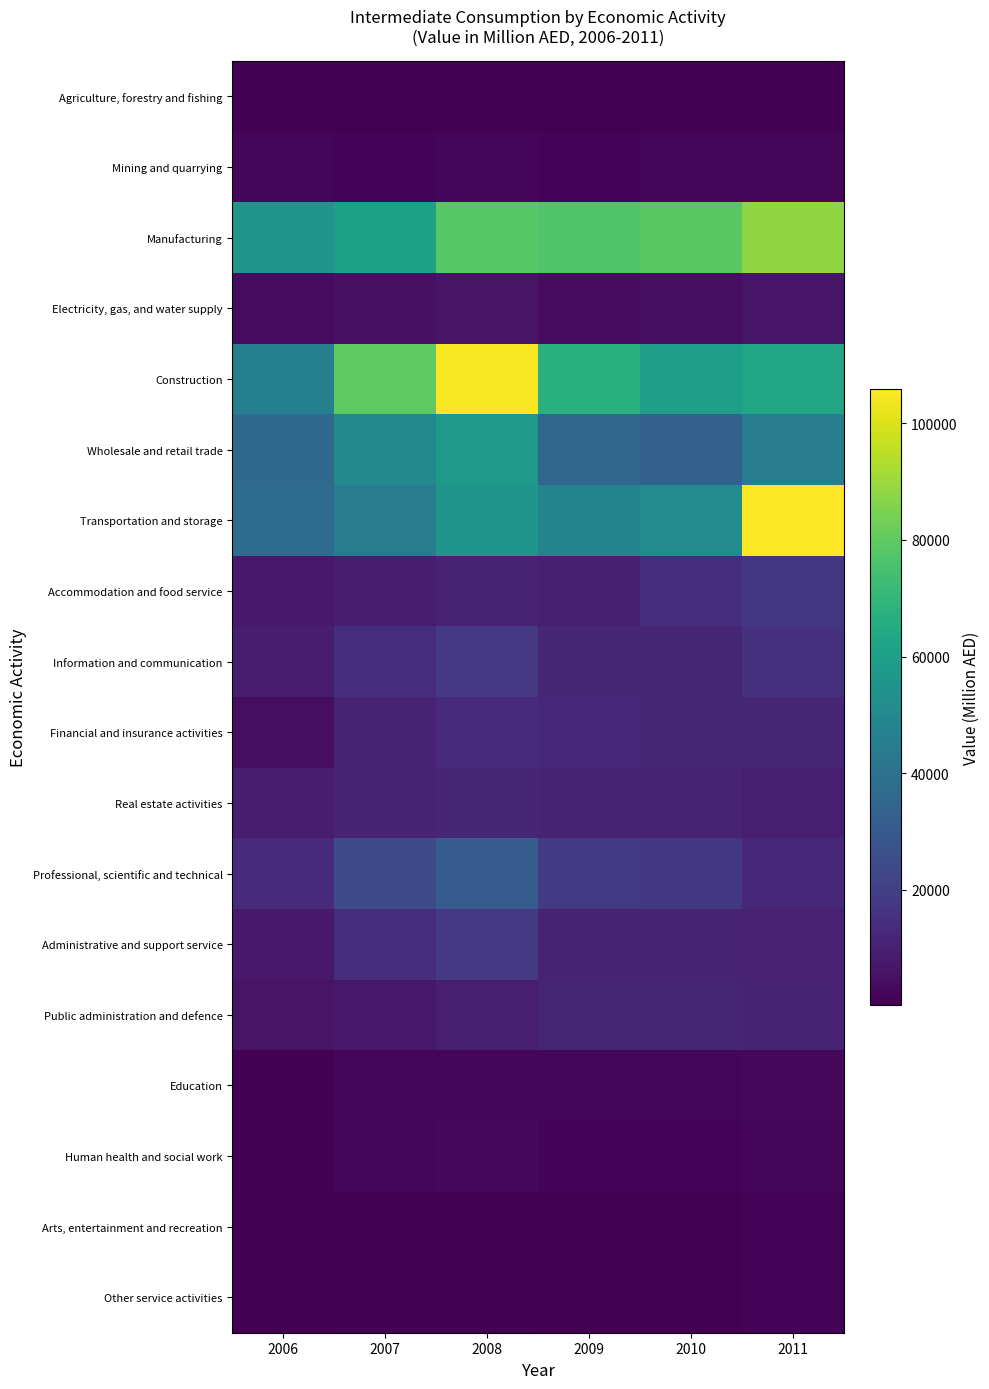

What is the total value across all series at 2010?

321369.7